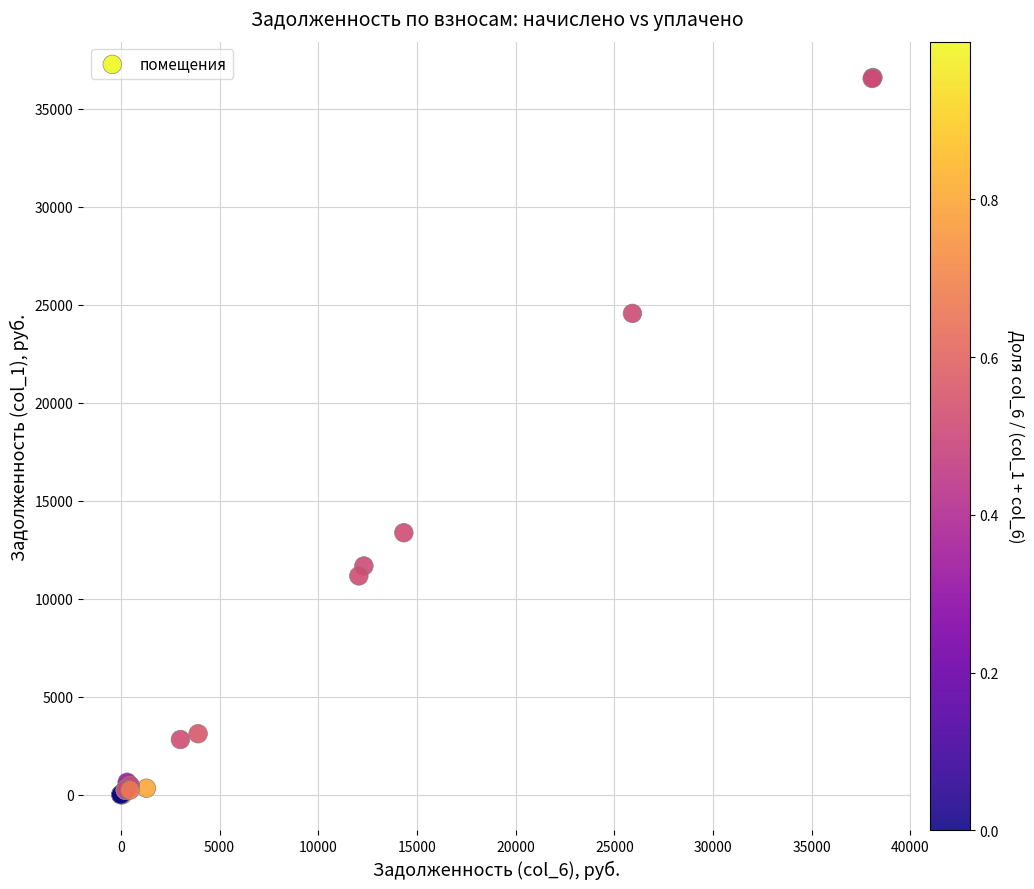

What Y value in the scatter plot is closest to 18298?

13365.0